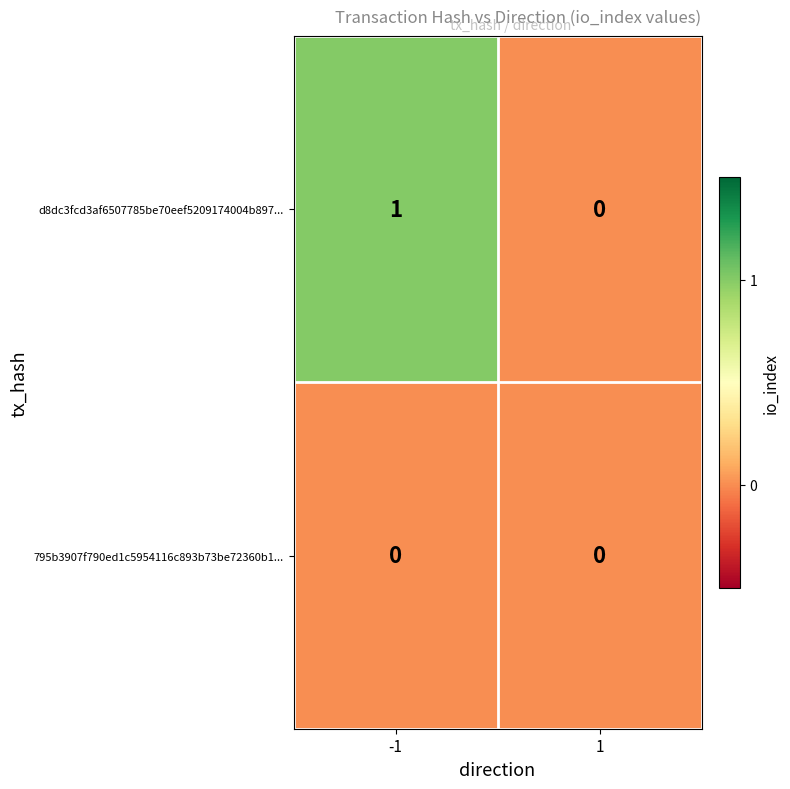

Is it true that d8dc3fcd3af6507785be70eef5209174004b897... equals -1 at 1?

False